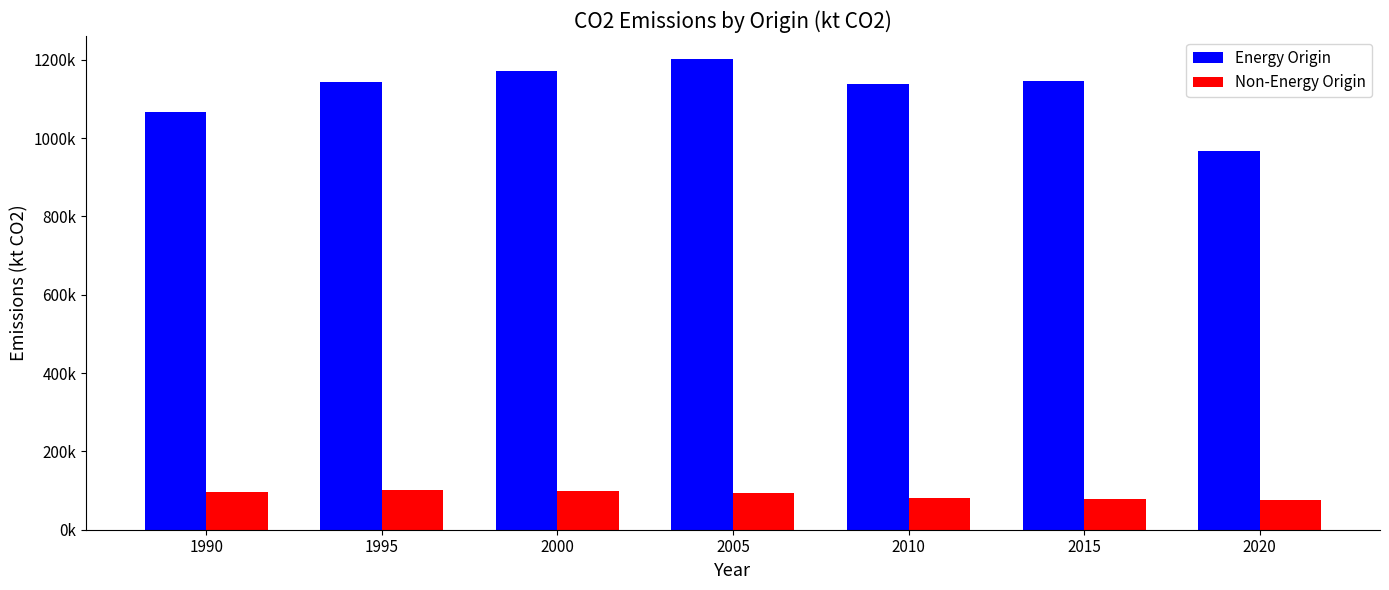

What are all the series names shown in the legend?

Energy Origin, Non-Energy Origin